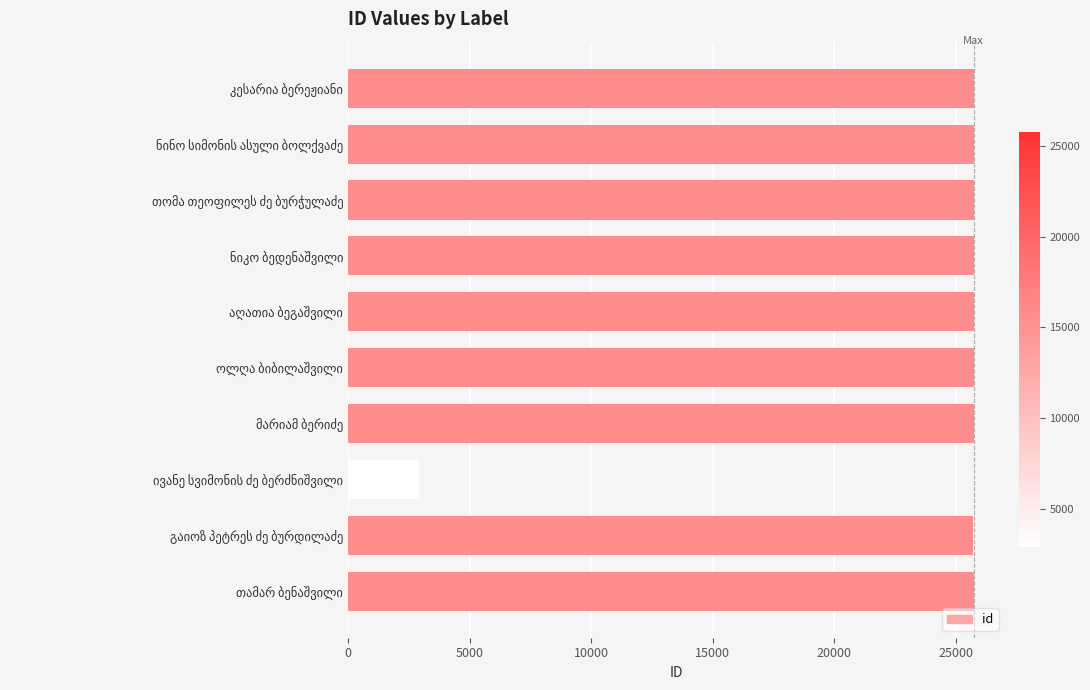

What is the smallest value displayed?

2899